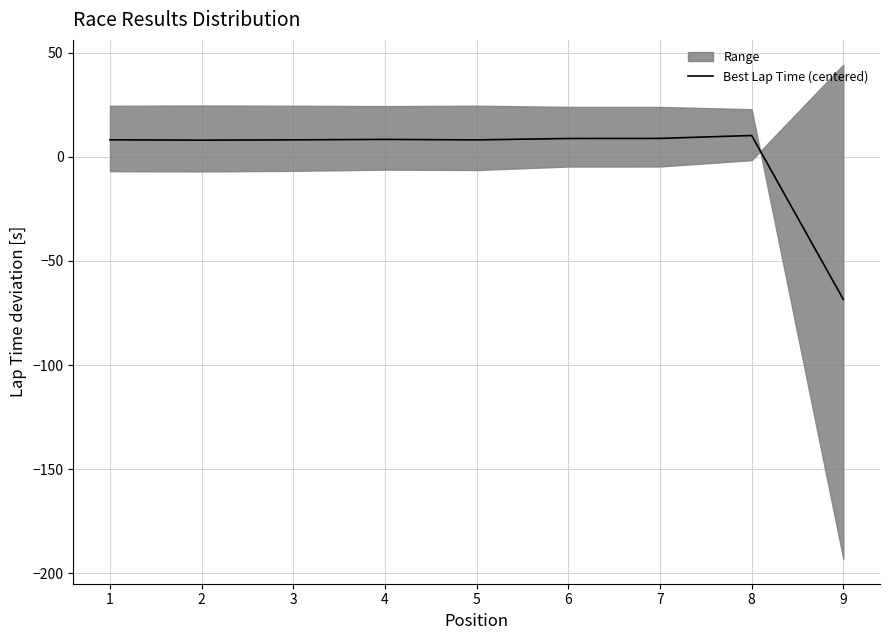

Where is the data nearest to the value -29?

2